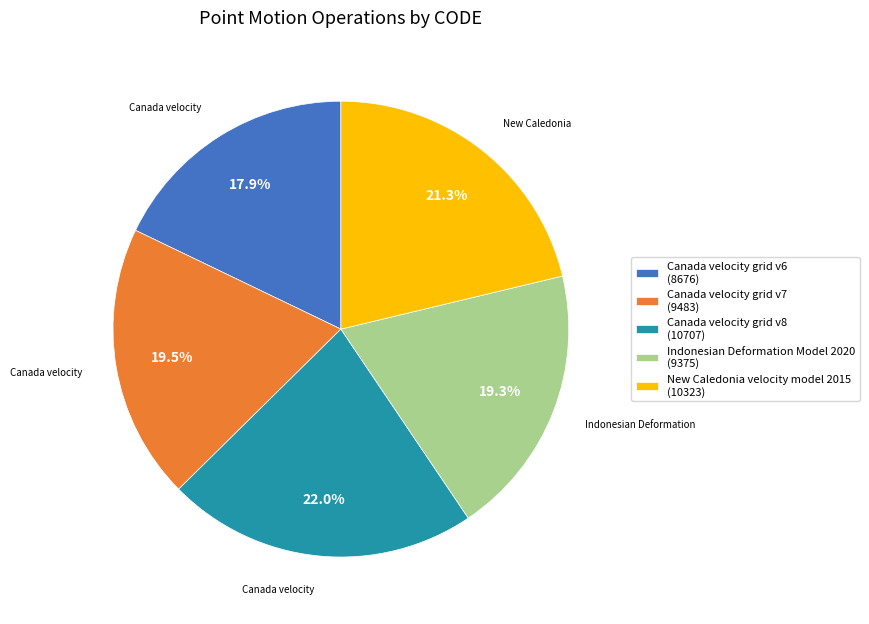

What is the largest slice in the pie chart?

Canada velocity grid v8